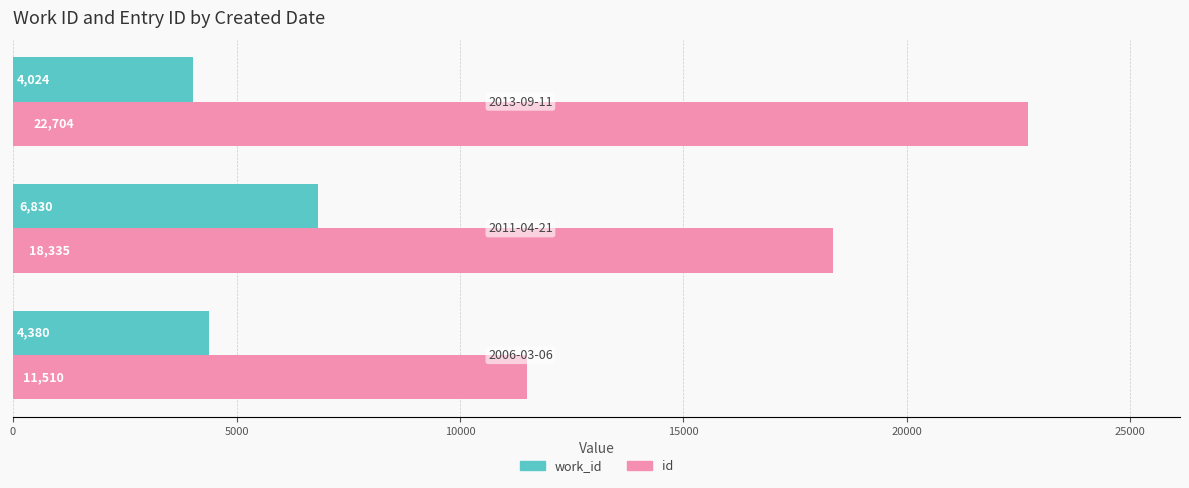

What is the sum of all work_id values?

15234